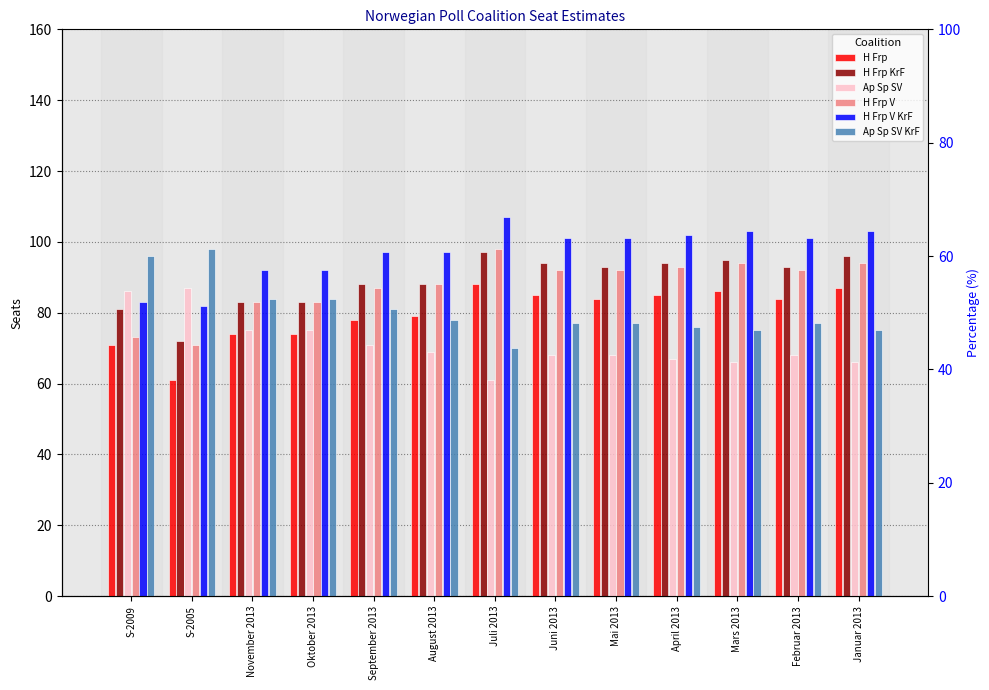

Reading left to right, list all the values displayed in this chart.

H Frp: S-2009=71	S-2005=61	November 2013=74	Oktober 2013=74	September 2013=78	August 2013=79	Juli 2013=88	Juni 2013=85	Mai 2013=84	April 2013=85	Mars 2013=86	Februar 2013=84	Januar 2013=87
H Frp KrF: S-2009=81	S-2005=72	November 2013=83	Oktober 2013=83	September 2013=88	August 2013=88	Juli 2013=97	Juni 2013=94	Mai 2013=93	April 2013=94	Mars 2013=95	Februar 2013=93	Januar 2013=96
Ap Sp SV: S-2009=86	S-2005=87	November 2013=75	Oktober 2013=75	September 2013=71	August 2013=69	Juli 2013=61	Juni 2013=68	Mai 2013=68	April 2013=67	Mars 2013=66	Februar 2013=68	Januar 2013=66
H Frp V: S-2009=73	S-2005=71	November 2013=83	Oktober 2013=83	September 2013=87	August 2013=88	Juli 2013=98	Juni 2013=92	Mai 2013=92	April 2013=93	Mars 2013=94	Februar 2013=92	Januar 2013=94
H Frp V KrF: S-2009=83	S-2005=82	November 2013=92	Oktober 2013=92	September 2013=97	August 2013=97	Juli 2013=107	Juni 2013=101	Mai 2013=101	April 2013=102	Mars 2013=103	Februar 2013=101	Januar 2013=103
Ap Sp SV KrF: S-2009=96	S-2005=98	November 2013=84	Oktober 2013=84	September 2013=81	August 2013=78	Juli 2013=70	Juni 2013=77	Mai 2013=77	April 2013=76	Mars 2013=75	Februar 2013=77	Januar 2013=75